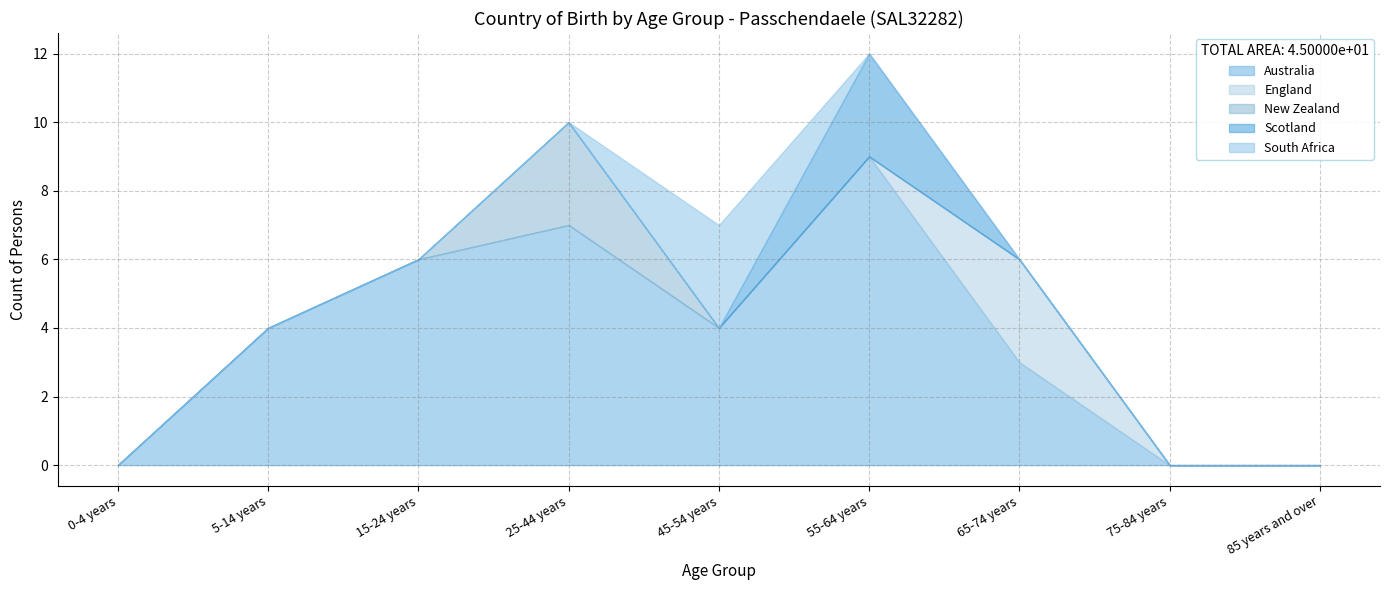

True or false: South Africa and Australia intersect in this chart.

False